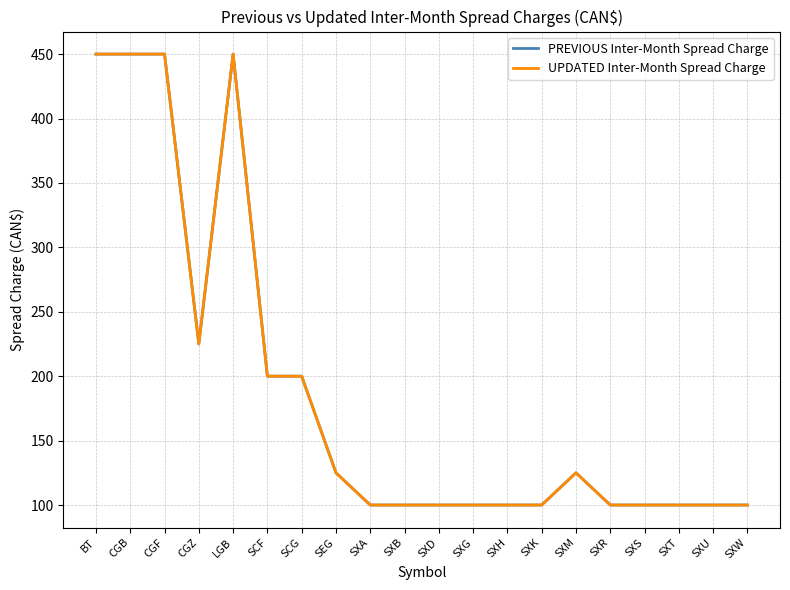

Reading left to right, extract all data points from this chart.

PREVIOUS Inter-Month Spread Charge: BT=450	CGB=450	CGF=450	CGZ=225	LGB=450	SCF=200	SCG=200	SEG=125	SXA=100	SXB=100	SXD=100	SXG=100	SXH=100	SXK=100	SXM=125	SXR=100	SXS=100	SXT=100	SXU=100	SXW=100
UPDATED Inter-Month Spread Charge: BT=450	CGB=450	CGF=450	CGZ=225	LGB=450	SCF=200	SCG=200	SEG=125	SXA=100	SXB=100	SXD=100	SXG=100	SXH=100	SXK=100	SXM=125	SXR=100	SXS=100	SXT=100	SXU=100	SXW=100